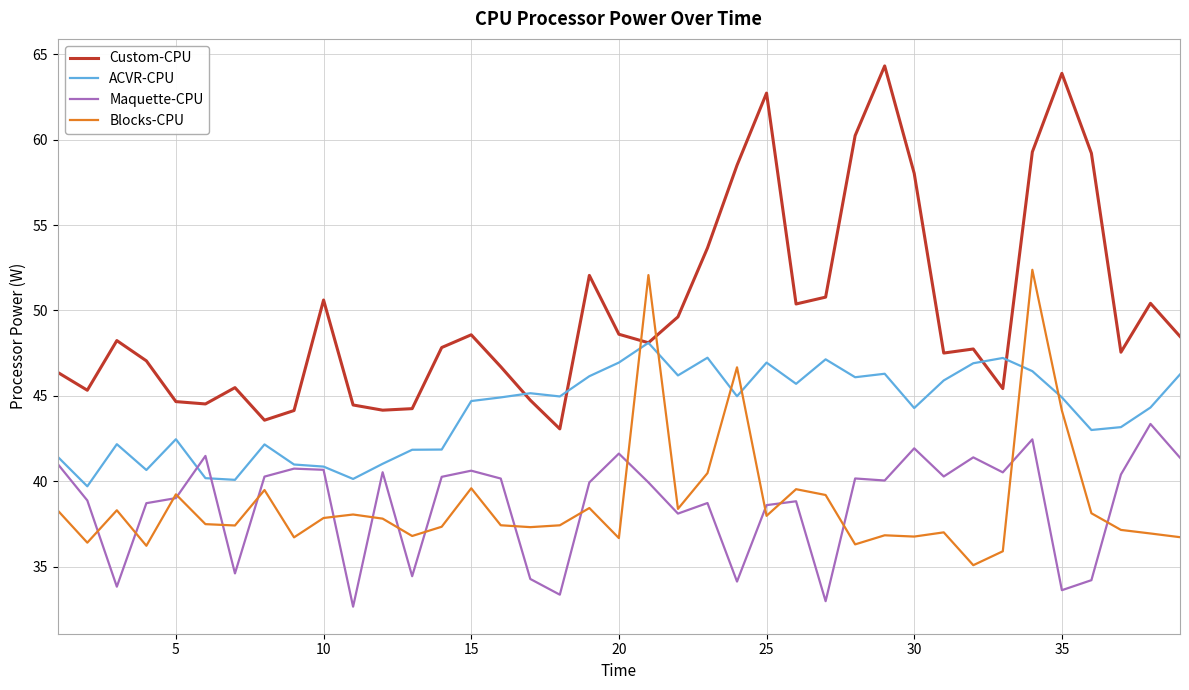

What is the minimum value shown in the chart?

32.7